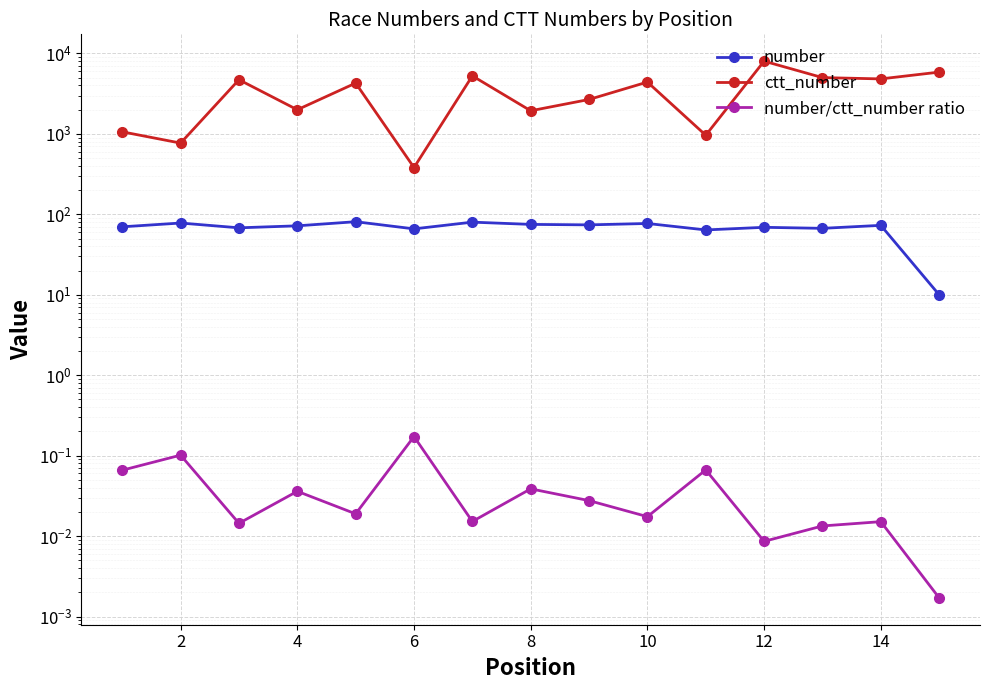

Reading left to right, what are all the values shown in this chart?

number: 70.0	78.0	68.0	72.0	81.0	66.0	80.0	75.0	74.0	77.0	64.0	69.0	67.0	73.0	10.0
ctt_number: 1062.0	769.0	4719.0	1998.0	4284.0	382.0	5268.0	1940.0	2681.0	4415.0	963.0	8026.0	5014.0	4831.0	5868.0
number/ctt_number ratio: 0.1	0.1	0.0	0.0	0.0	0.2	0.0	0.0	0.0	0.0	0.1	0.0	0.0	0.0	0.0